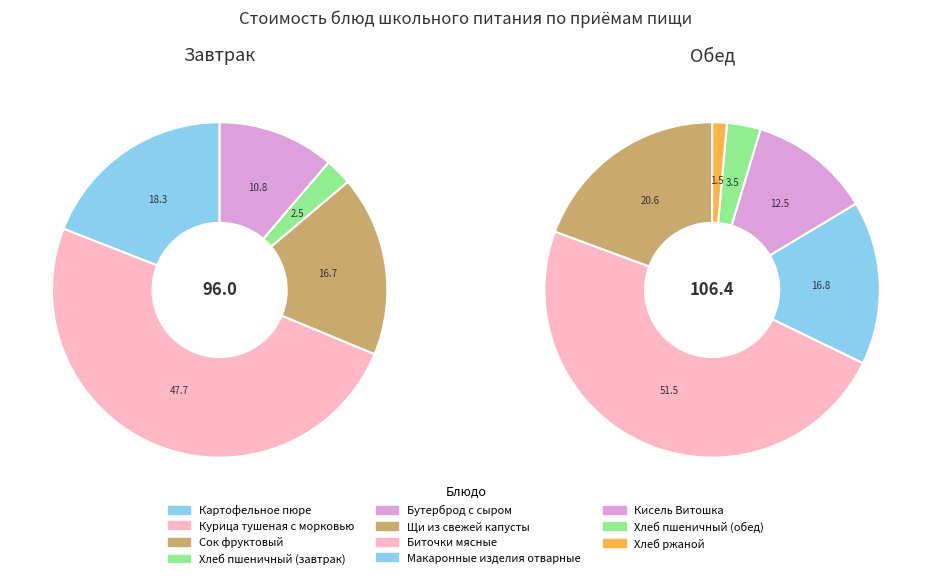

The Картофельное пюре slice represents 22% of the pie. True or false?

False